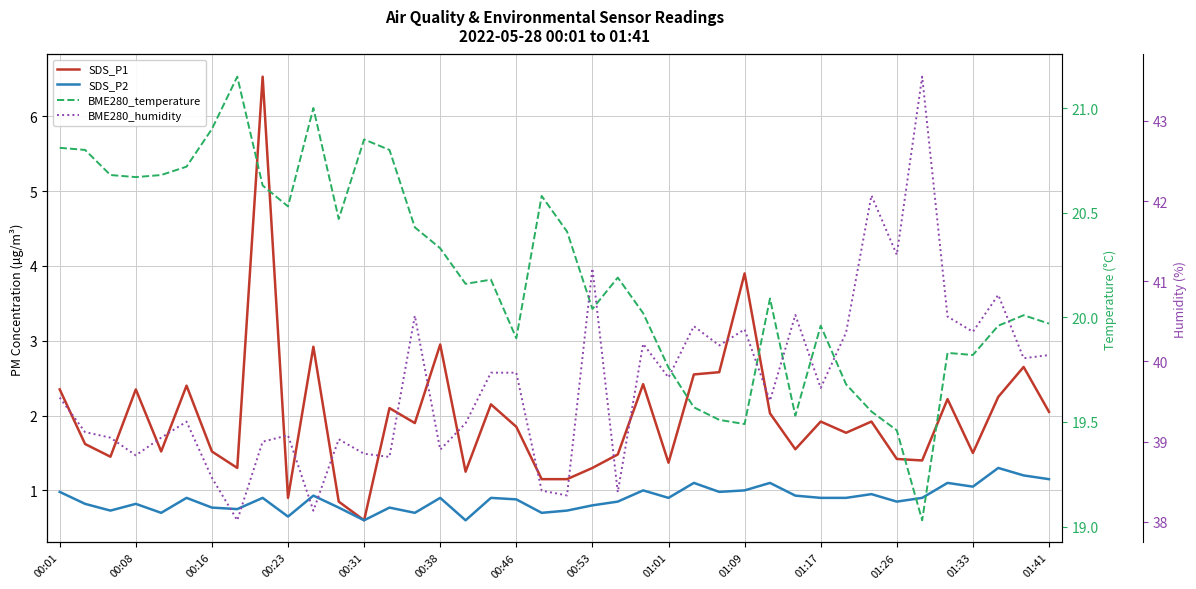

True or false: SDS_P1 has more than 2 points higher than both neighbors.

True